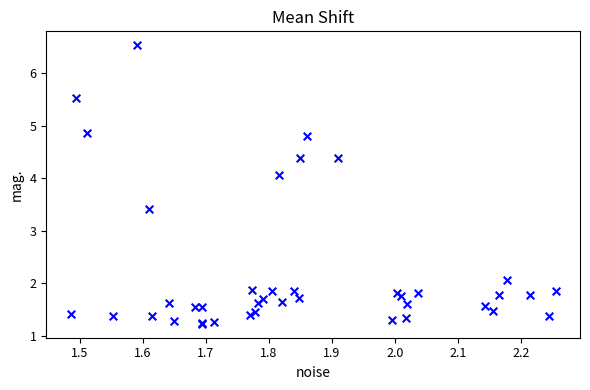

What Y value in the scatter plot is closest to 3?

3.4